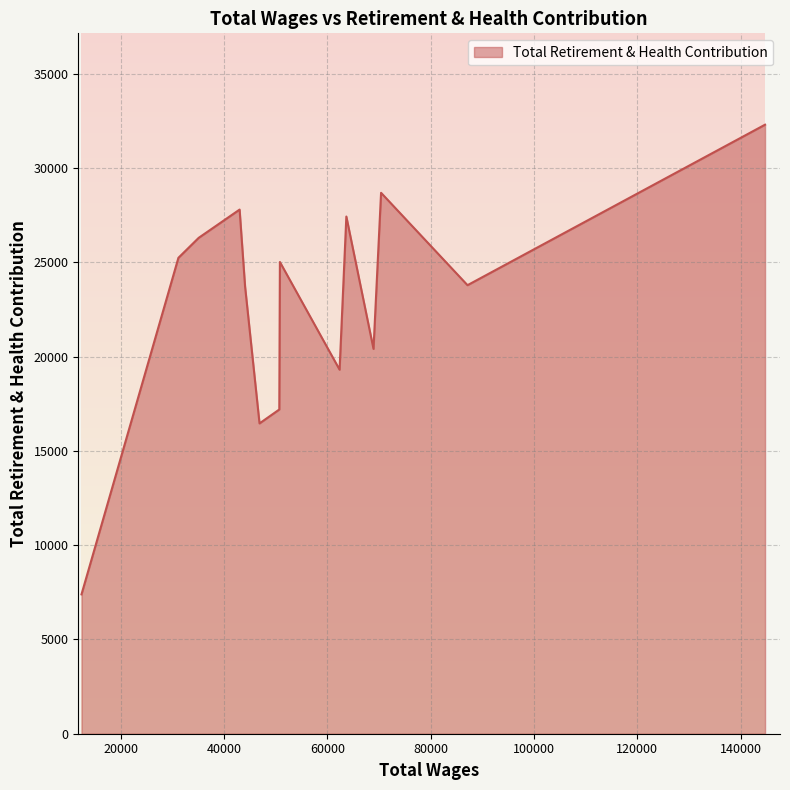

Does the chart have visible grid lines?

Yes